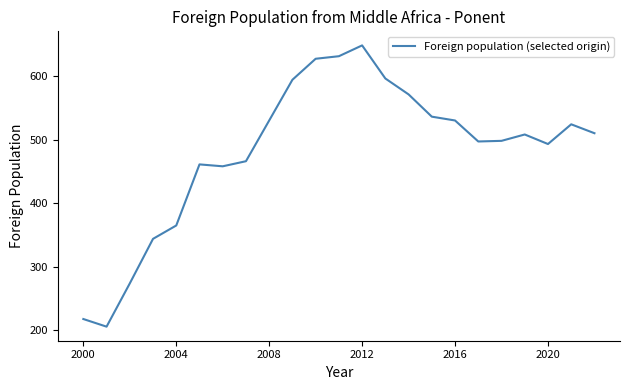

What is the difference between the second highest and minimum values?

425